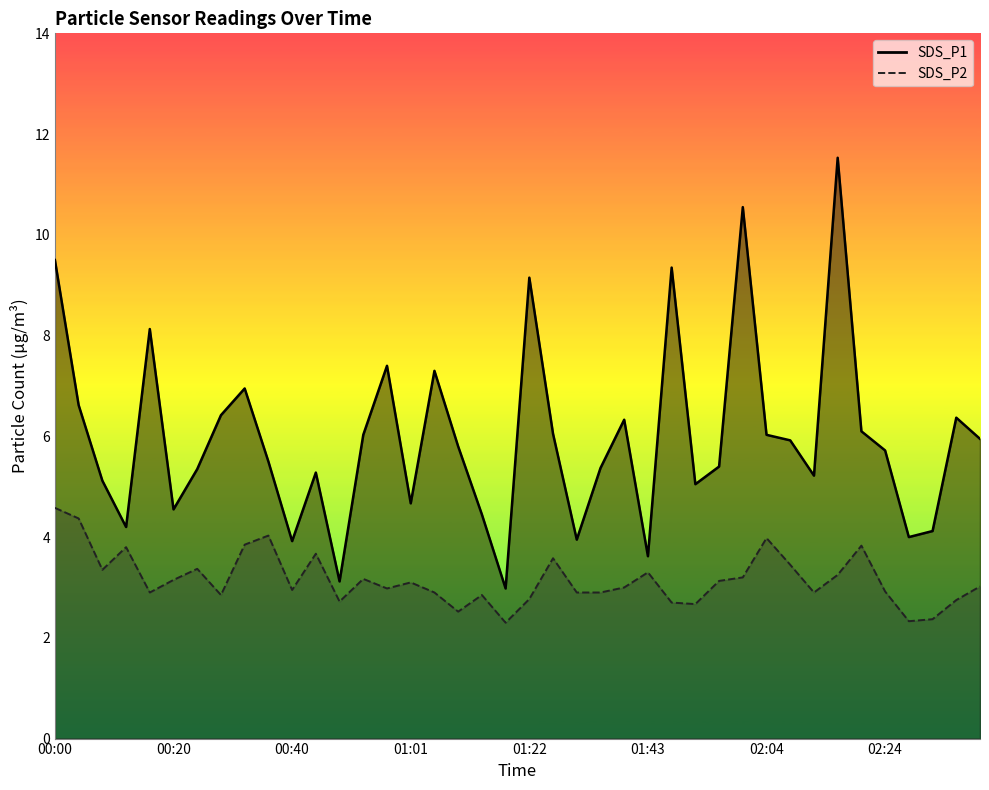

How many lines are shown in the chart?

2